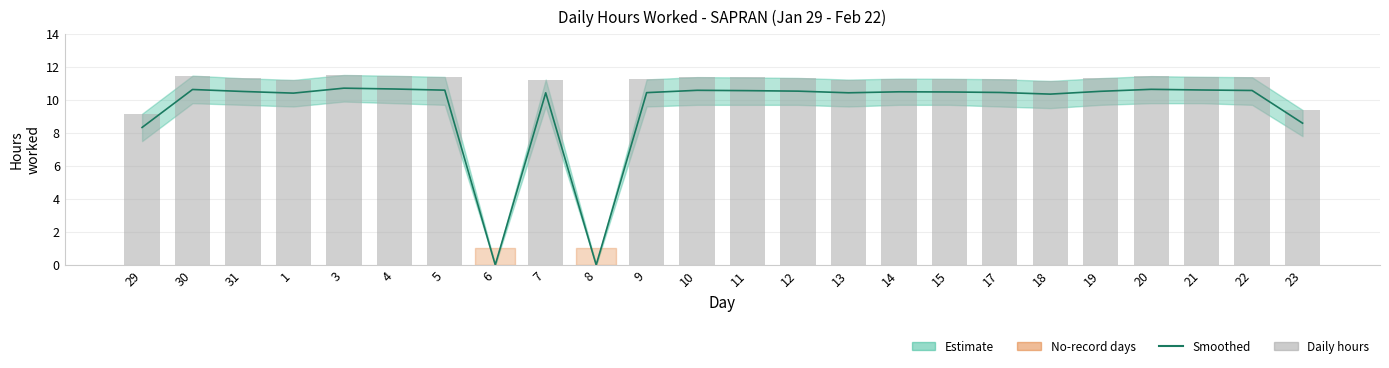

Where does the Hours Worked (daily) series first go above 11?

30